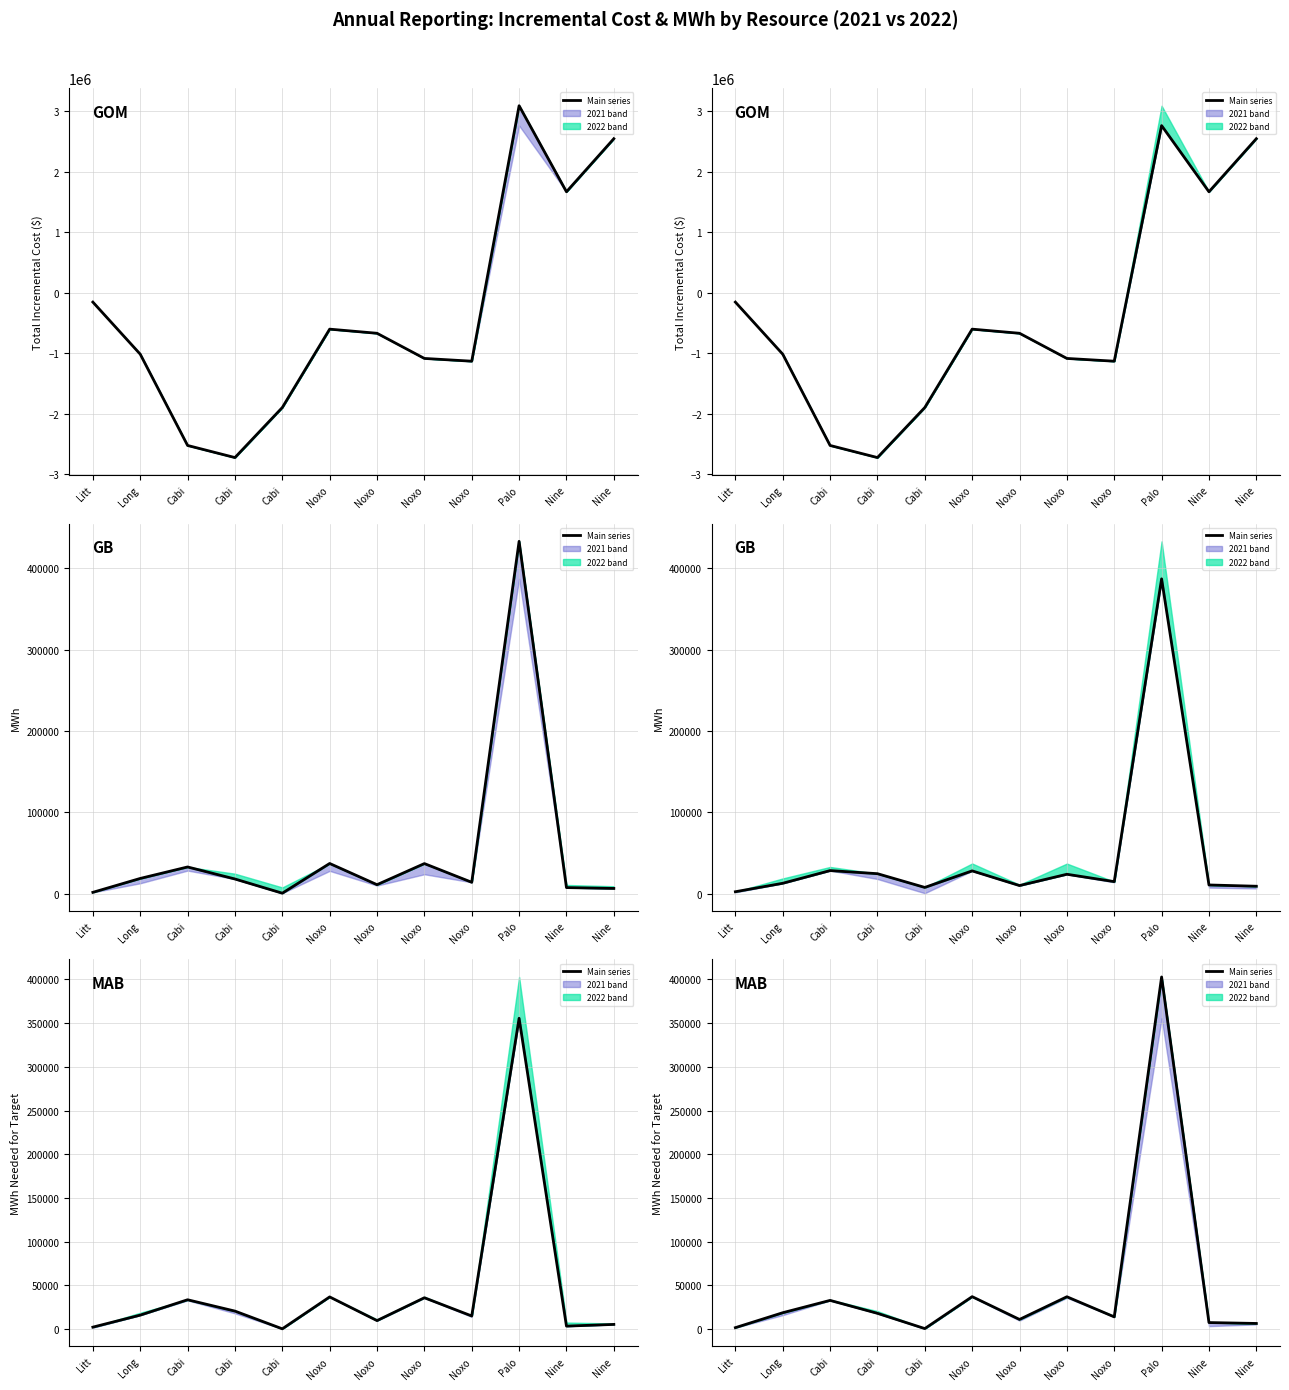

Rank the categories by value from highest to lowest.

Palo, Noxo, Noxo, Cabi, Long, Cabi, Noxo, Noxo, Nine, Nine, Litt, Cabi